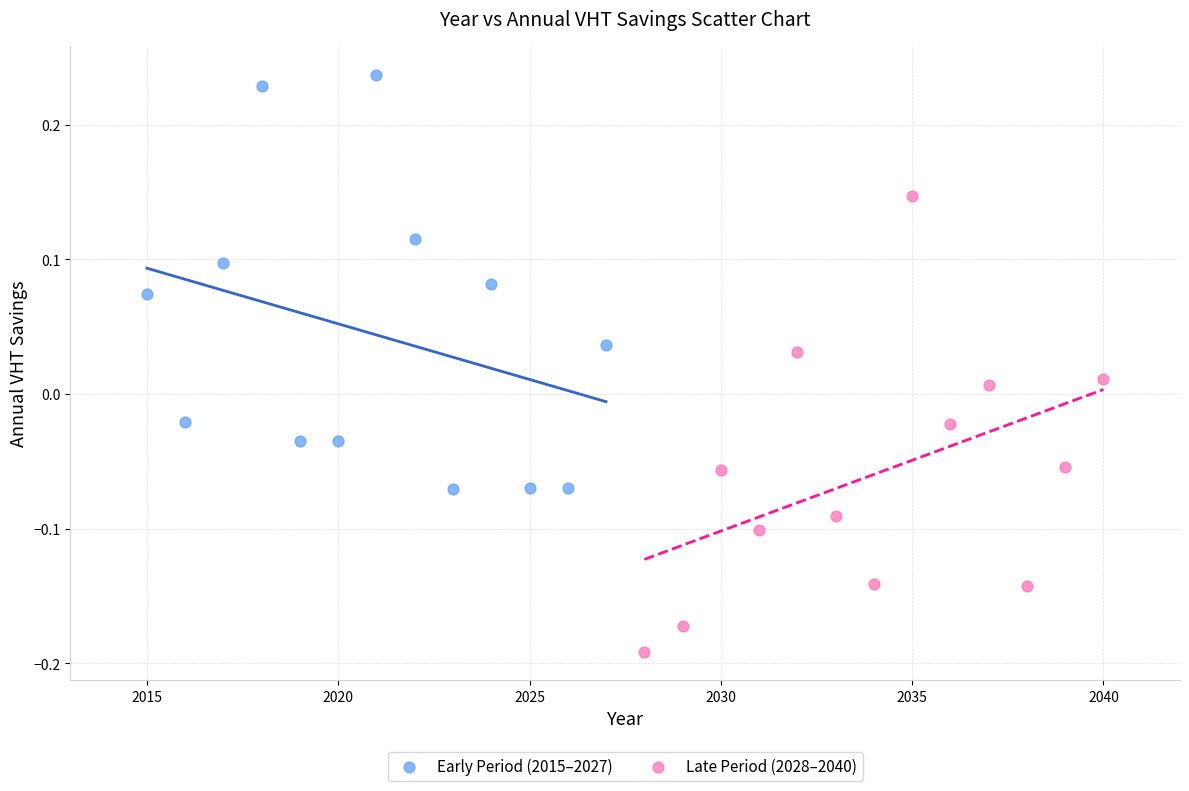

Which series has the widest spread of Y values?

Late Period (2028–2040)